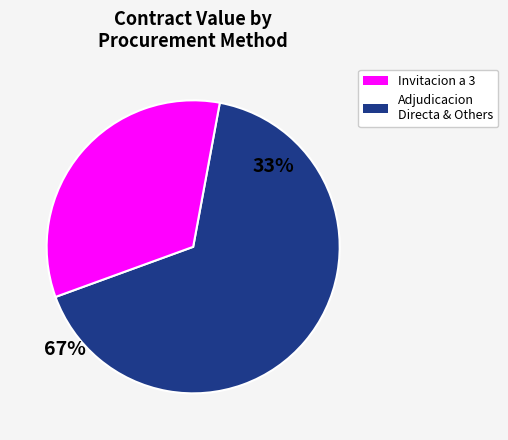

Is there any slice that represents more than half of the pie?

Yes